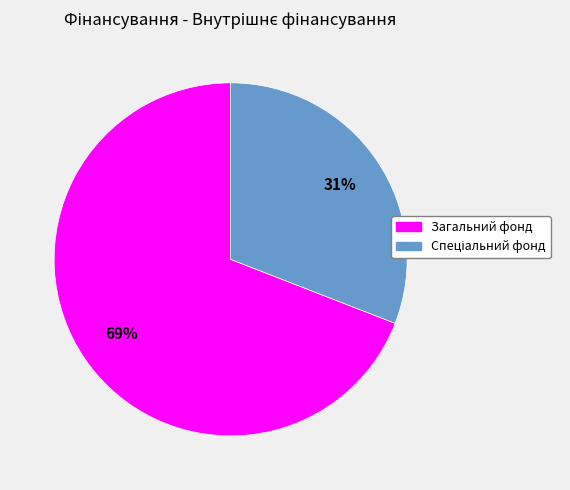

Which category has the biggest portion of the pie?

Загальний фонд